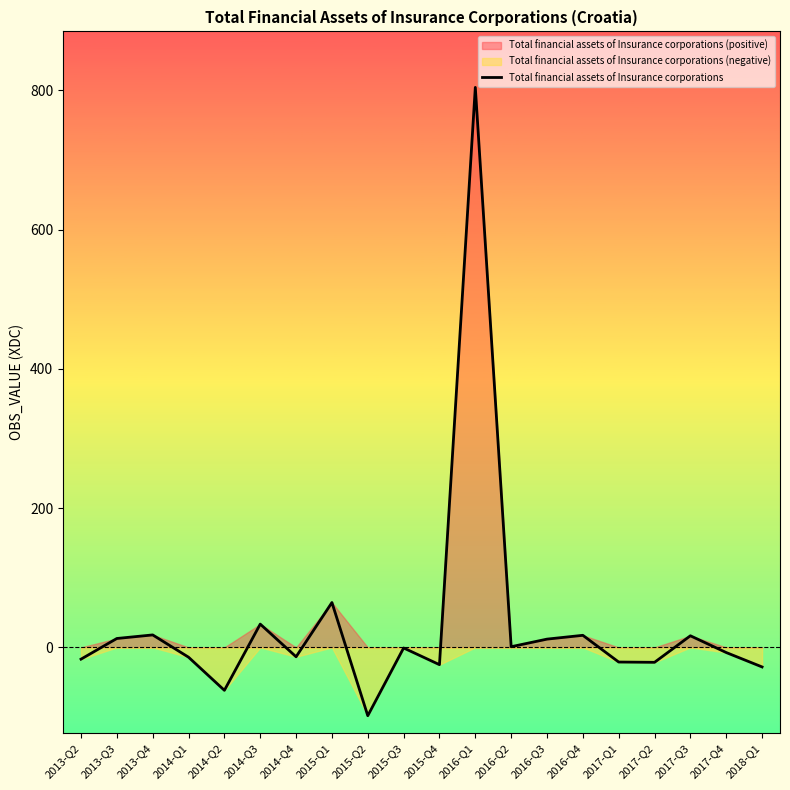

How many data points are above 0?

9